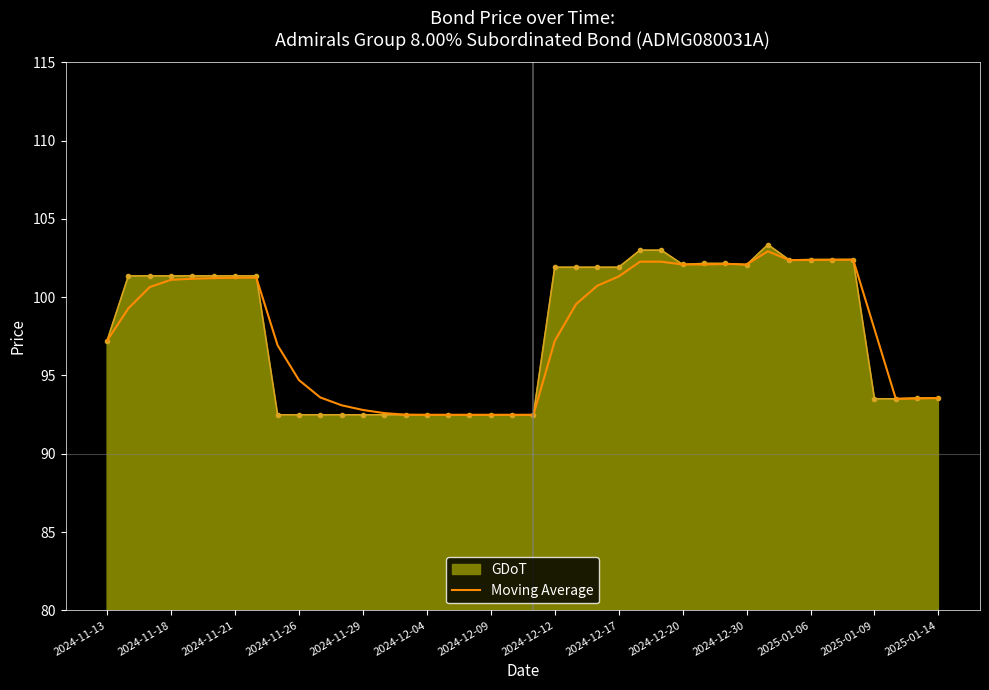

Which series has the largest range (max minus min)?

GDoT